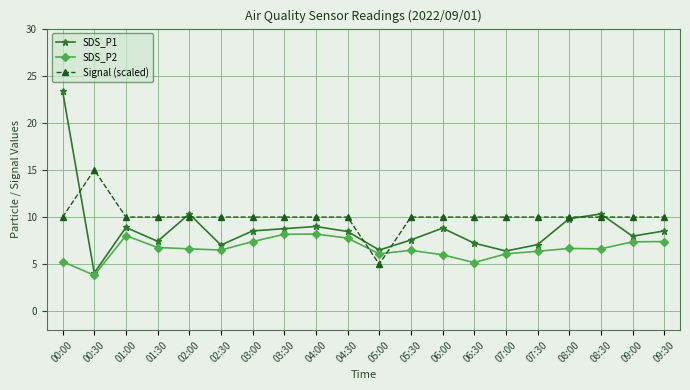

Is it true that Signal (scaled) equals 4.0 at 00:00?

False